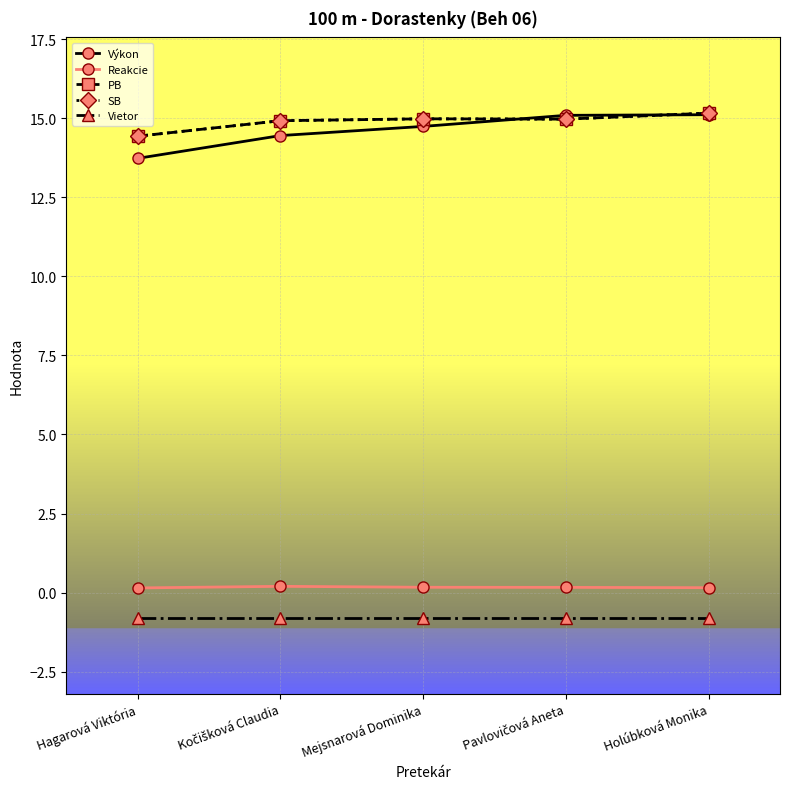

The Vietor series shows -0.3 at Kočišková Claudia. True or false?

False